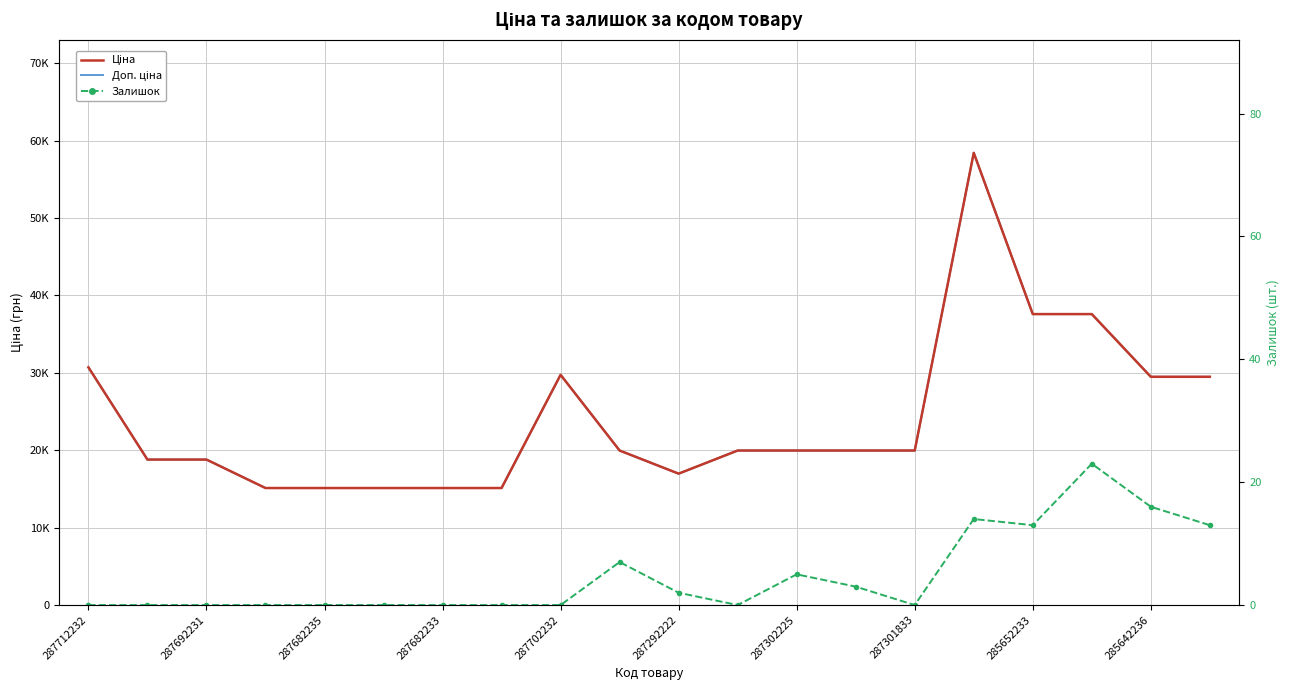

Which series has the widest spread of values?

Ціна